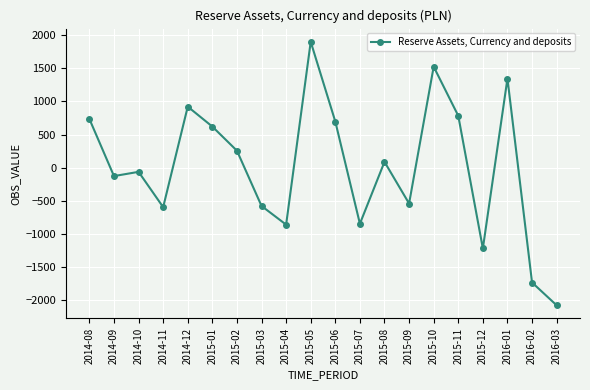

How many positive values are there?

10